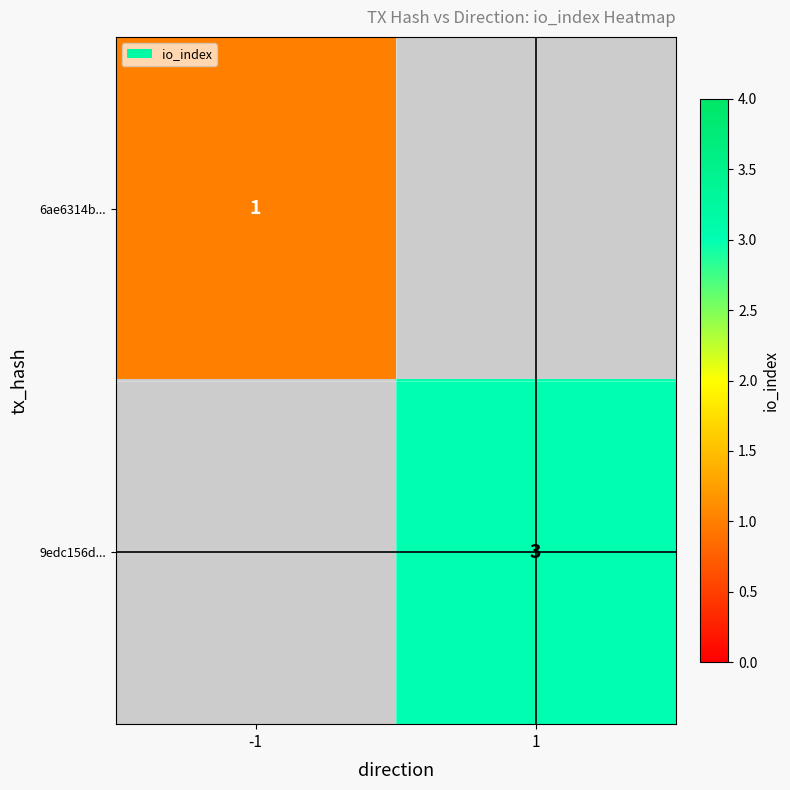

How many data points does each series have?

2